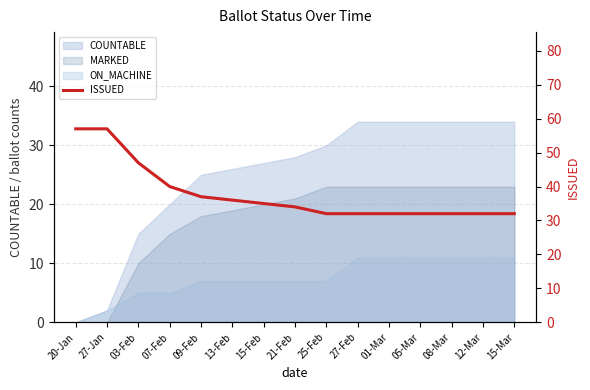

What position from the left is 05-Mar?

12